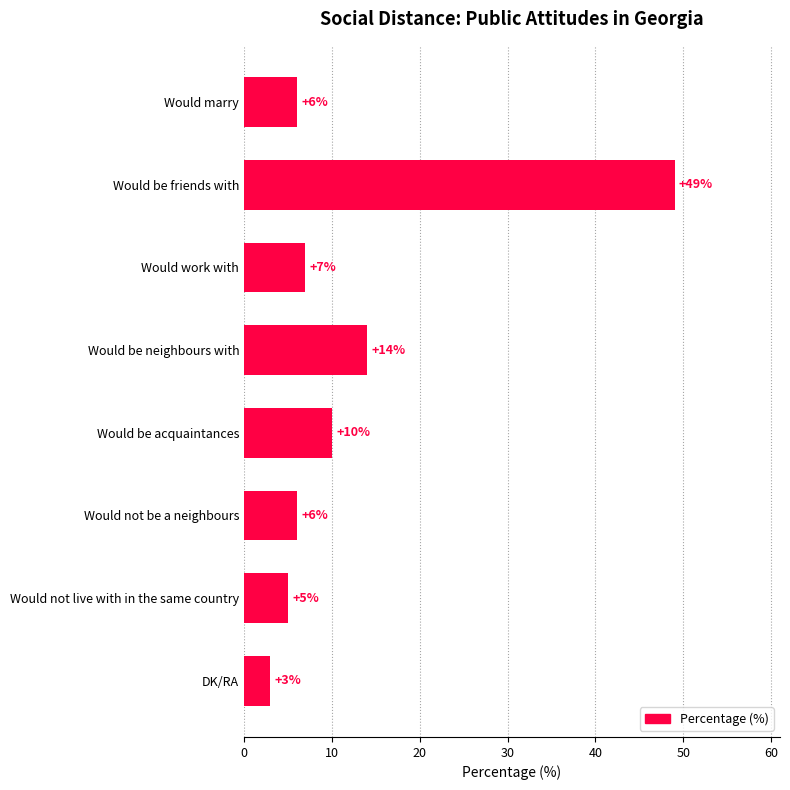

How many values are below 7?

4